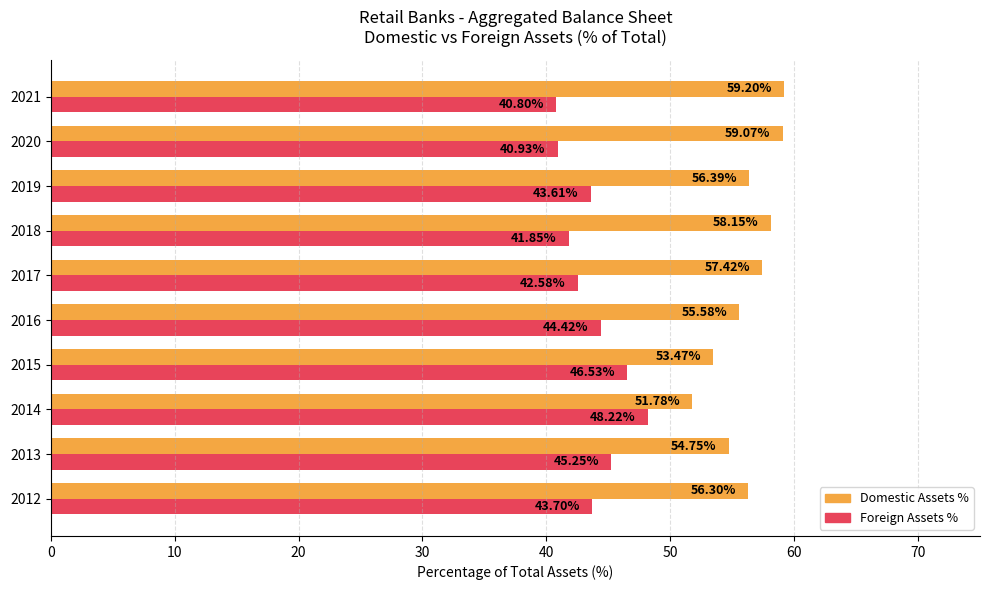

At which label does Foreign Assets % reach its minimum?

2021